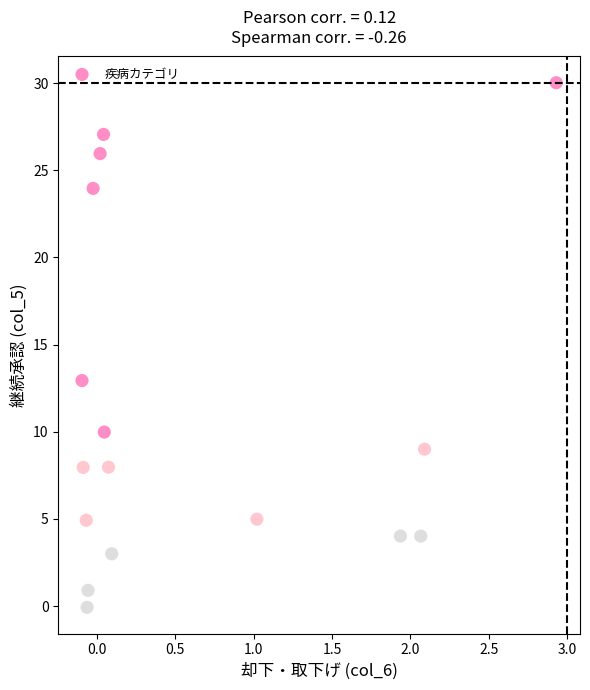

What Y value in the scatter plot is closest to 14?

12.9